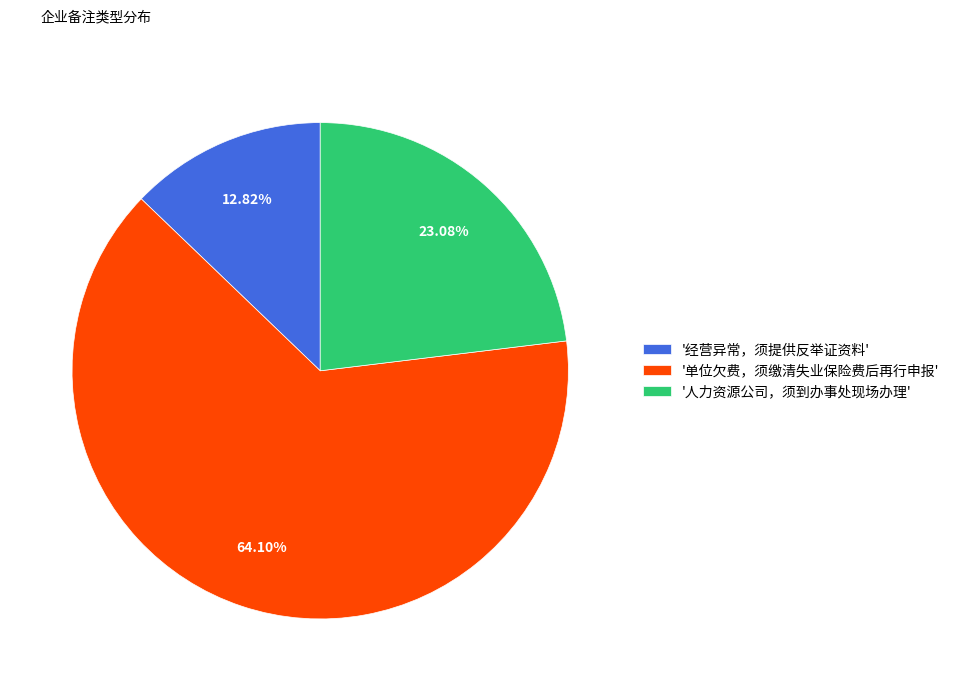

Approximately how many times larger is the value at '单位欠费，须缴清失业保险费后再行申报' compared to '经营异常，须提供反举证资料'?

5.0